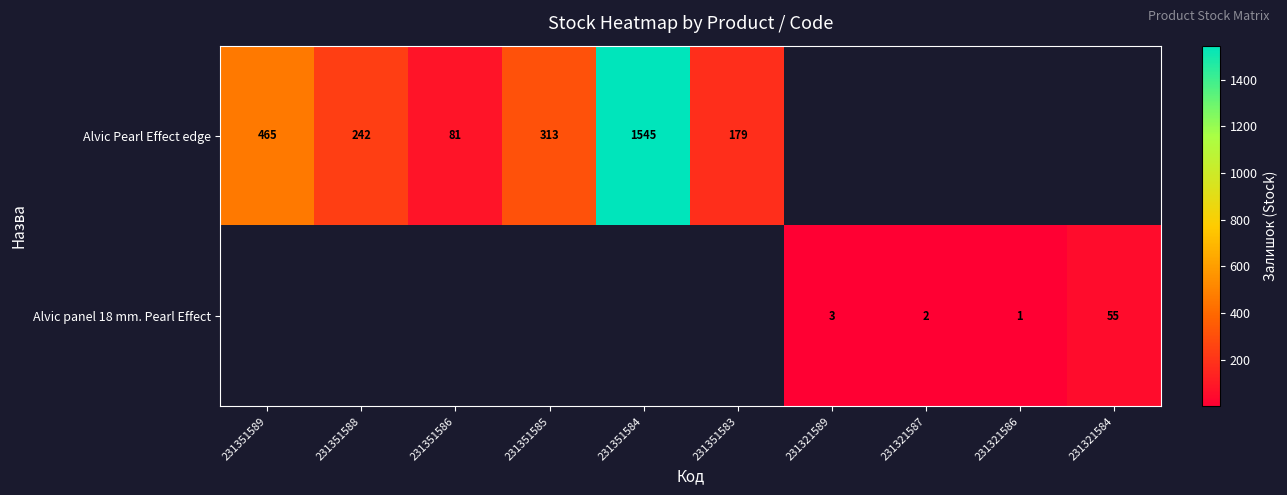

True or false: Alvic Pearl Effect edge has a value of 242 at 231351588.

True